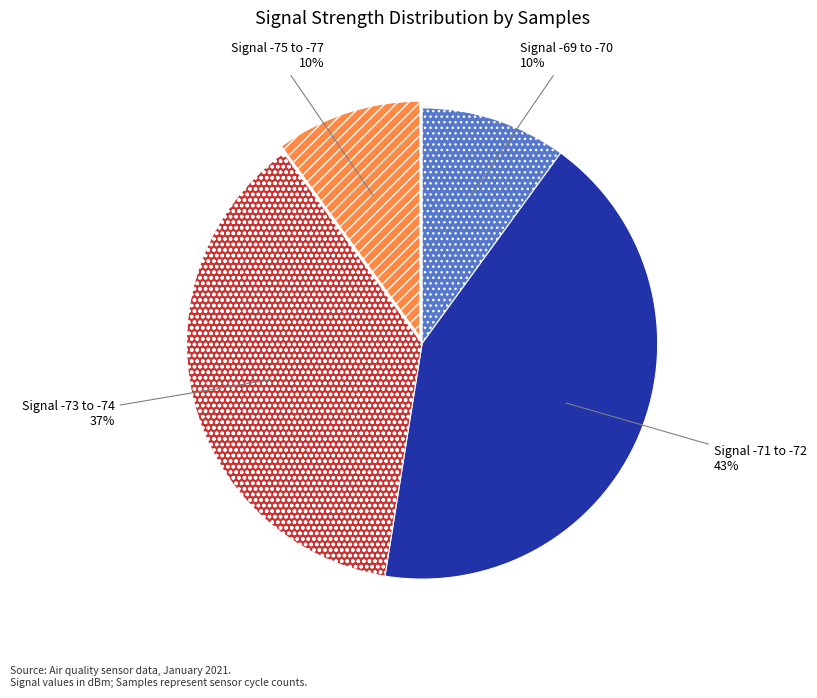

Is there a majority slice in this chart?

No